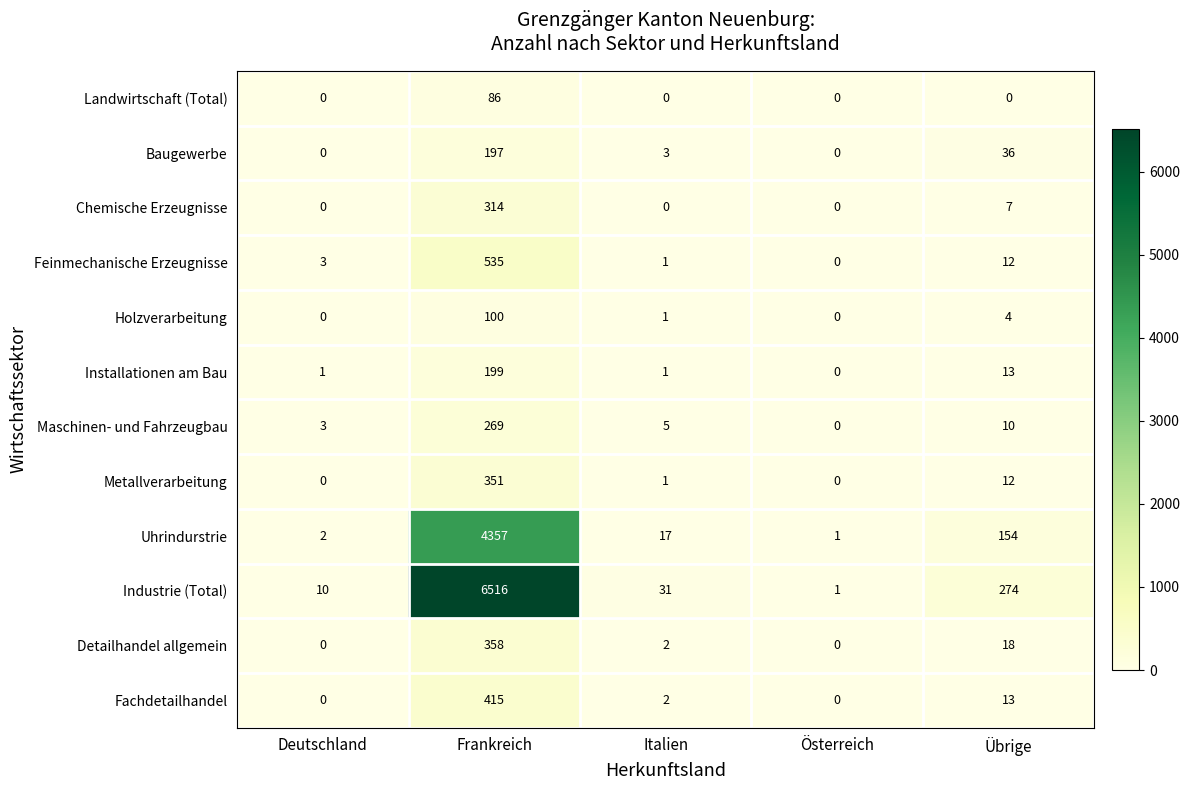

At how many categories does at least one series exceed 2630?

1